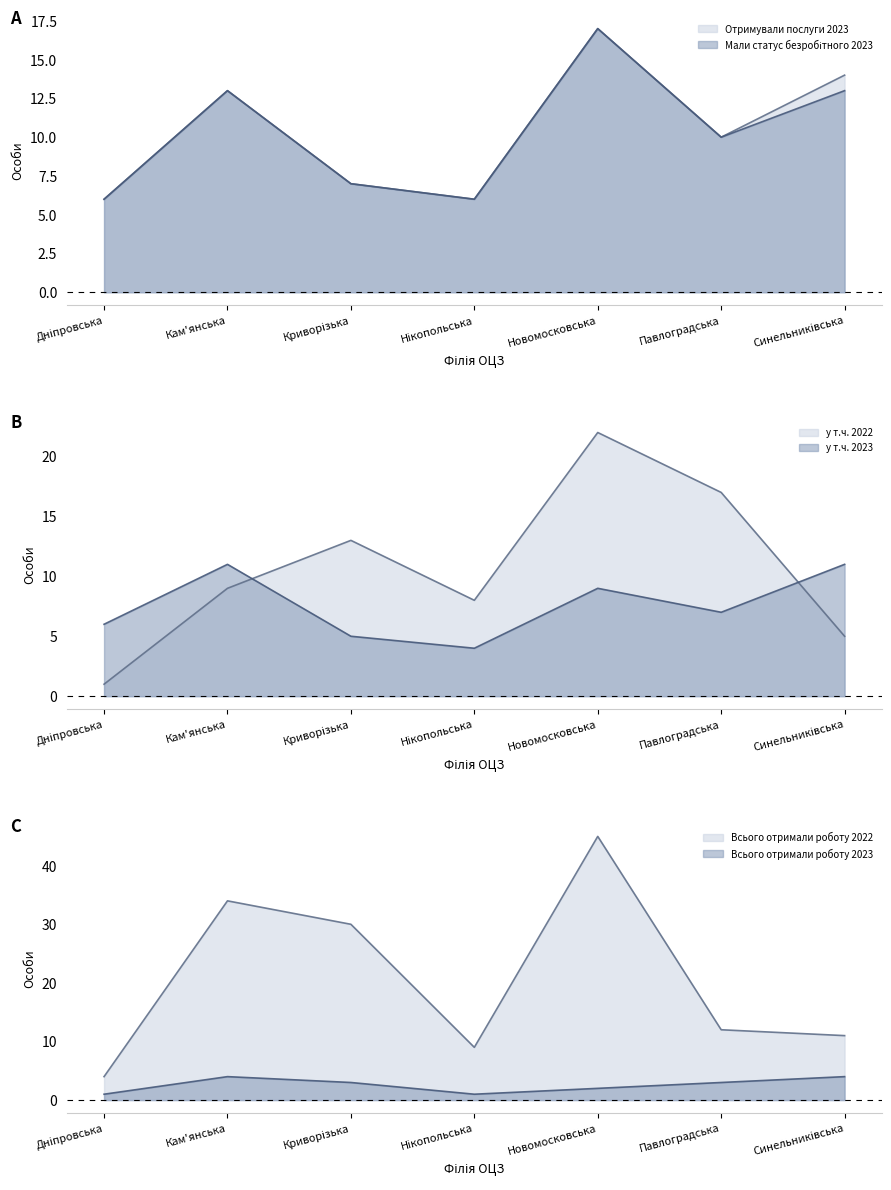

At Кам'янська, list the series in order from smallest to largest.

Всього отримали роботу 2023, у т.ч. 2022, у т.ч. 2023, Отримували послуги 2023, Мали статус безробітного 2023, Всього отримали роботу 2022